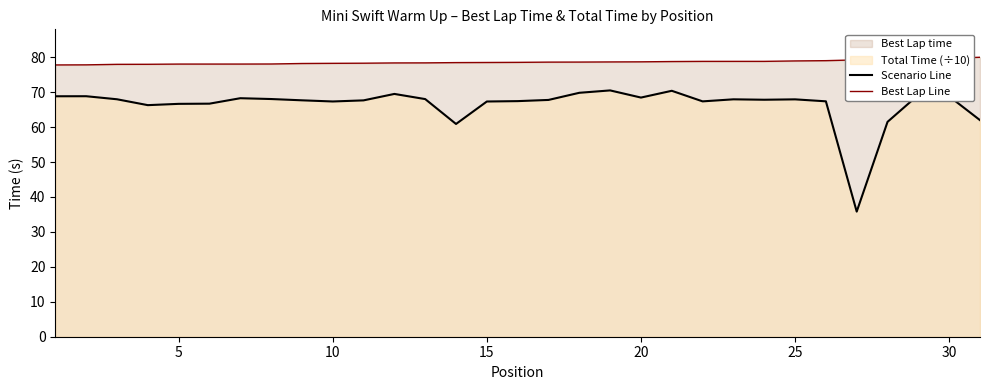

What is the highest value of the Scenario Line series?

70.5